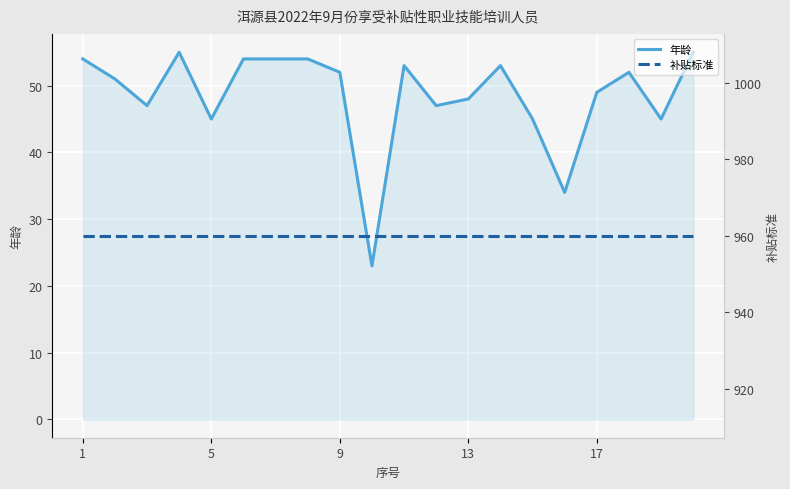

What is the minimum value for 年龄?

23